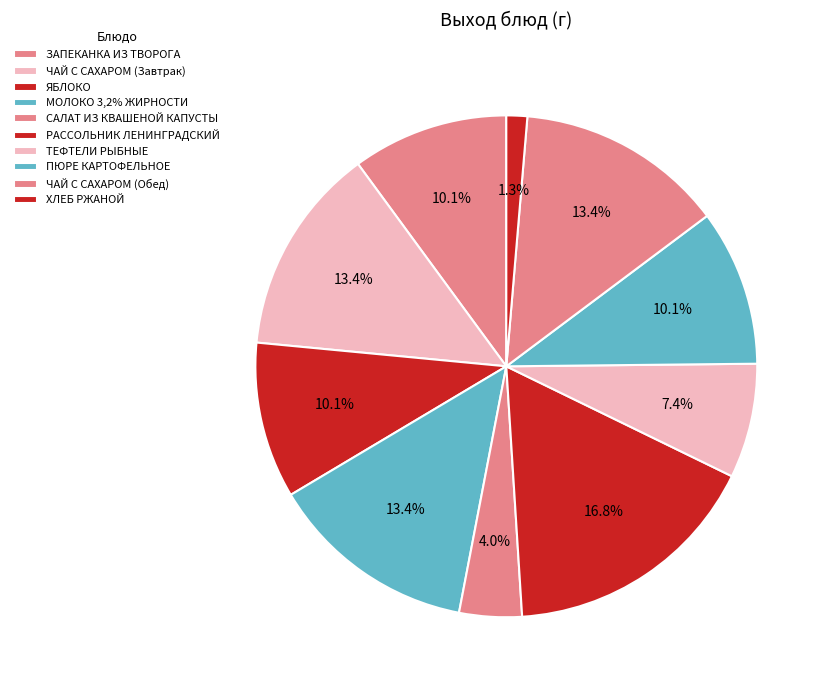

Which category has the biggest portion of the pie?

РАССОЛЬНИК ЛЕНИНГРАДСКИЙ